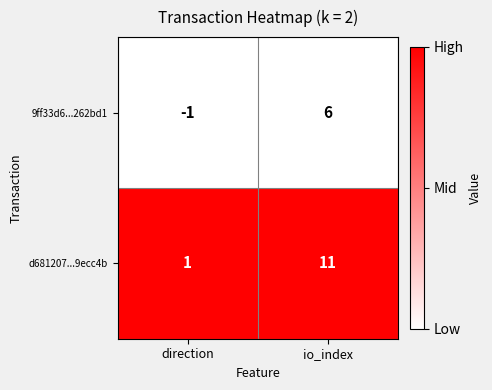

Reading left to right, what are all the values shown in this chart?

9ff33d6...262bd1: direction=-1	io_index=6
d681207...9ecc4b: direction=1	io_index=11